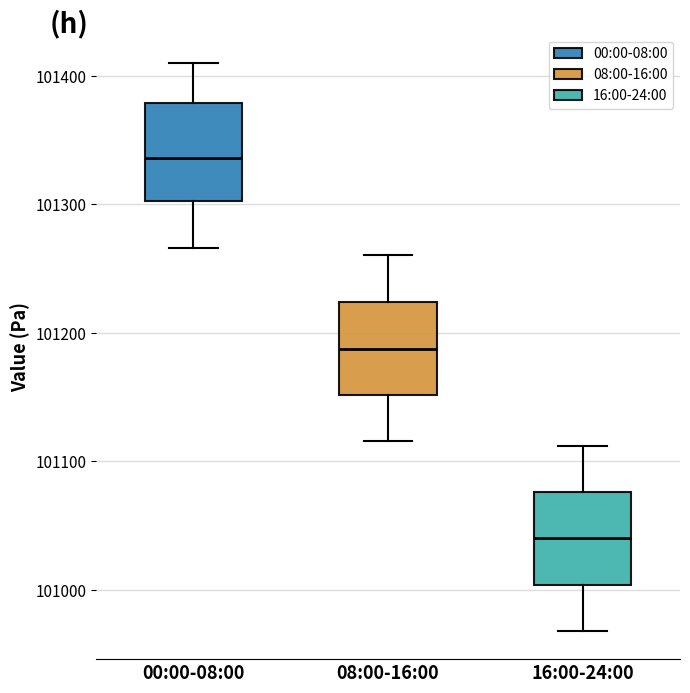

Which box has the lowest median line?

16:00-24:00